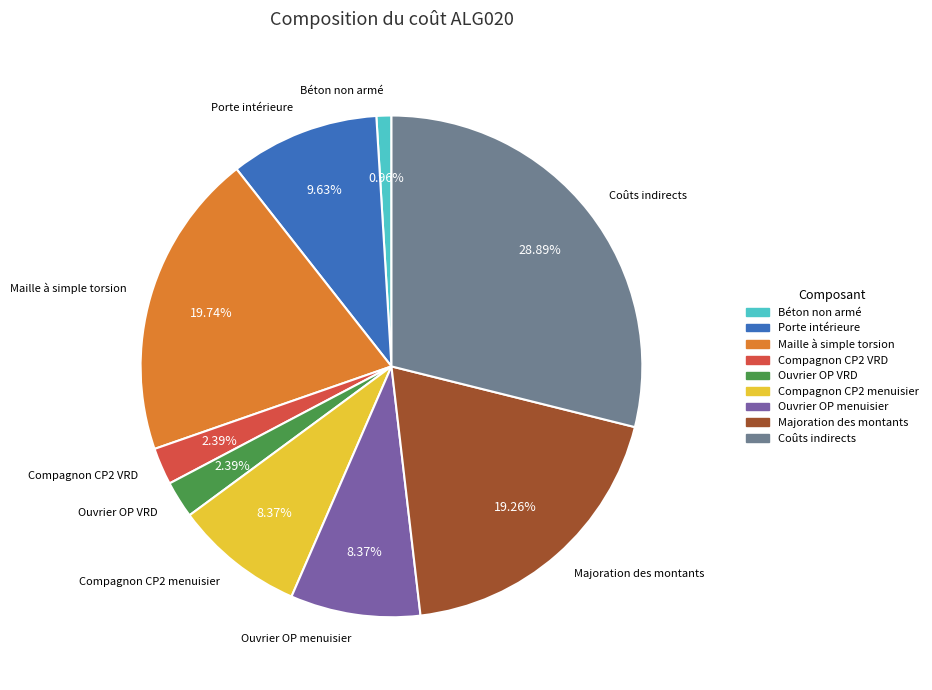

True or false: Coûts indirects accounts for 40% of the total.

False